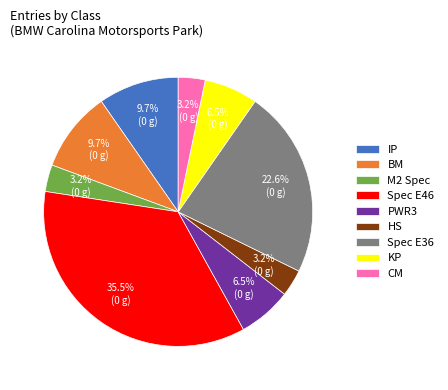

How many slices are in this pie chart?

9